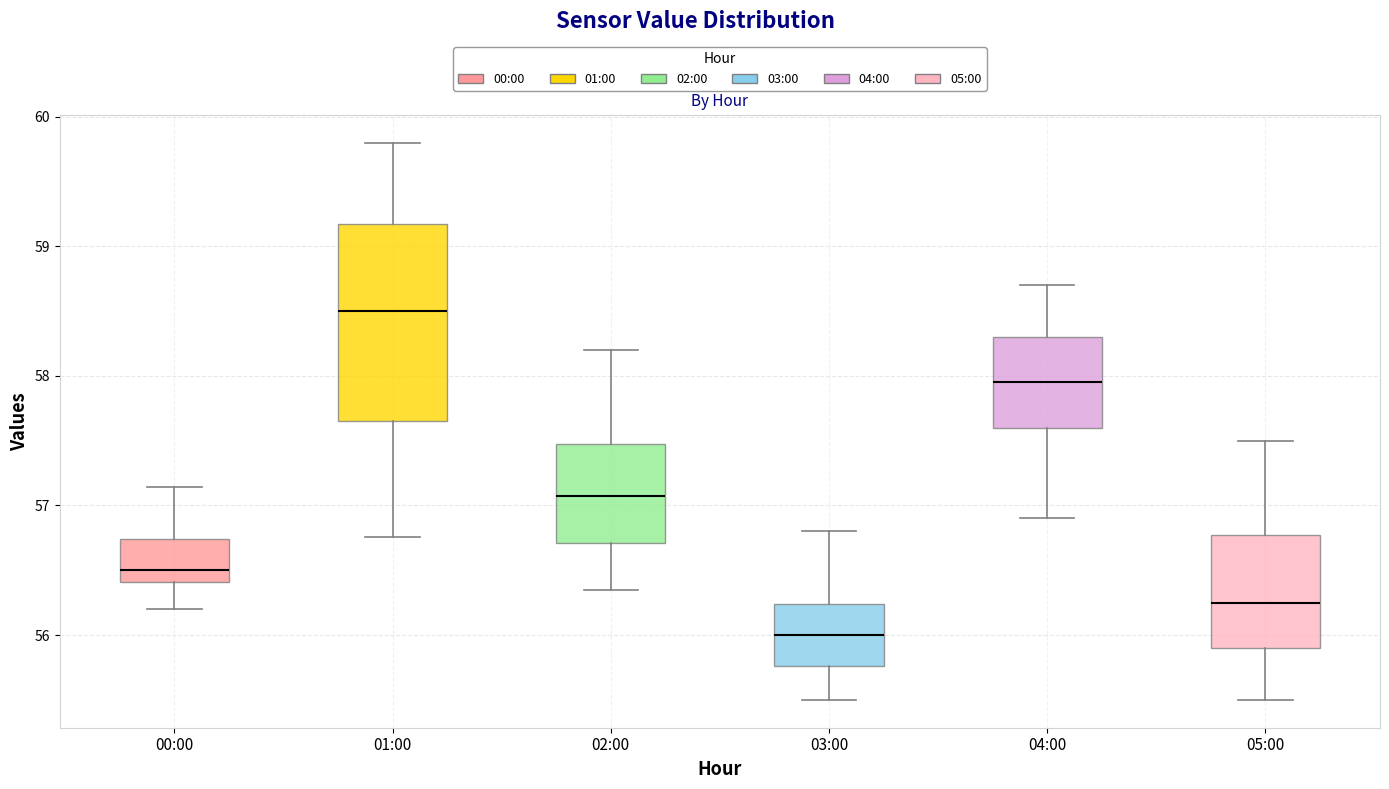

Comparing the boxes themselves (not the whiskers), which one is the tallest?

01:00